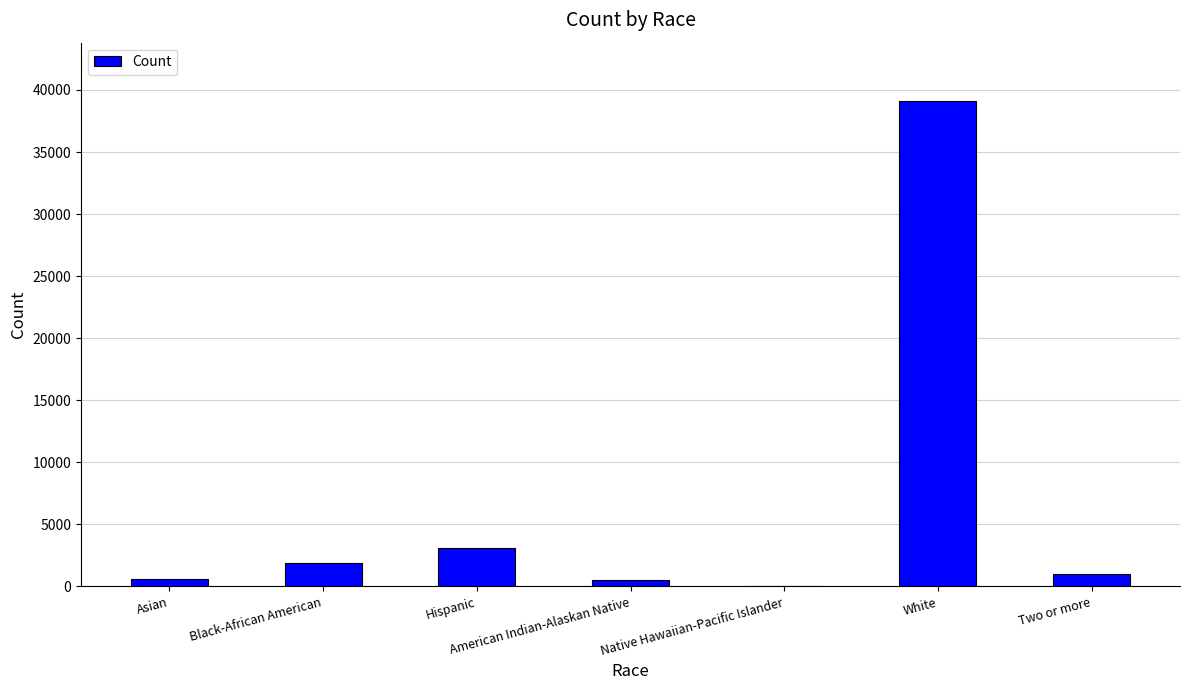

What is the difference between the values at Two or more and Native Hawaiian-Pacific Islander?

954